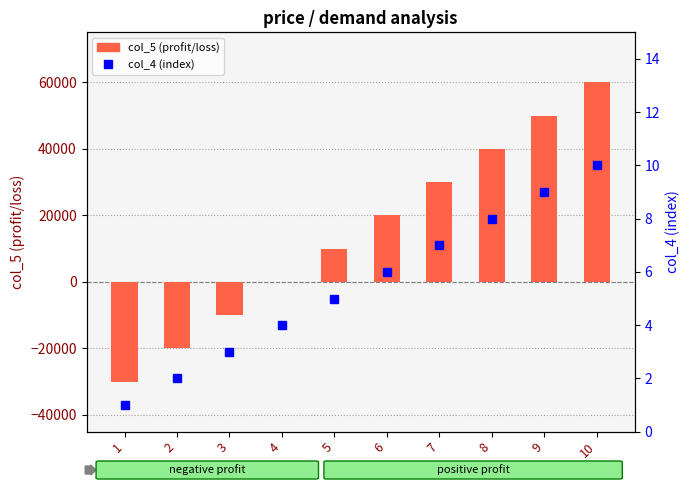

How many data points does each series have?

10